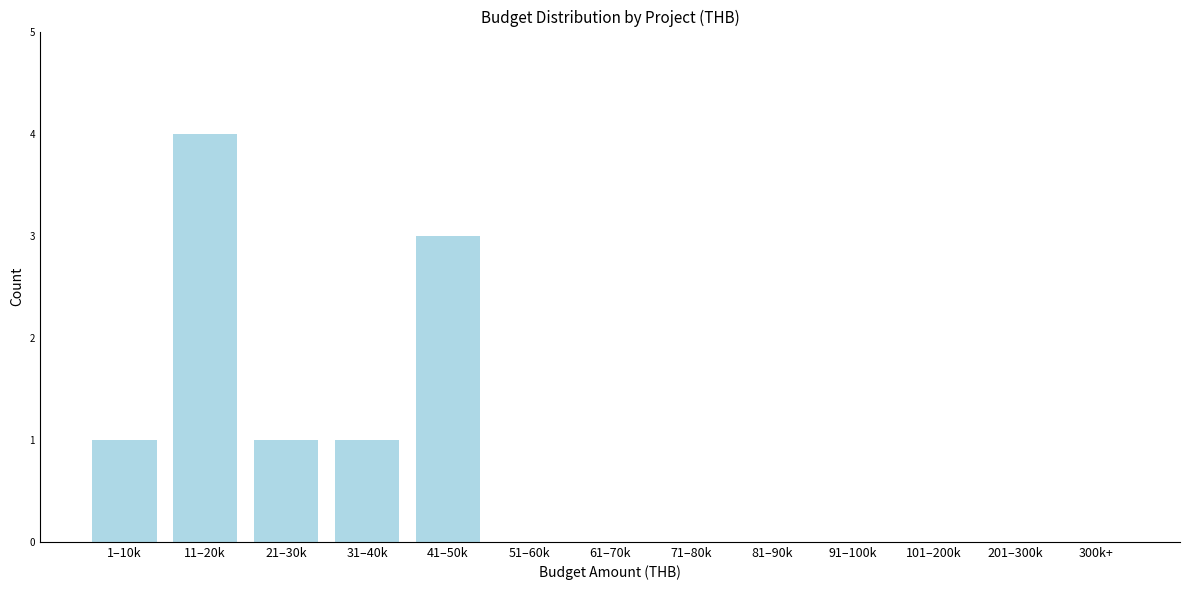

Reading left to right, list all the values displayed in this chart.

1–10k=1	11–20k=4	21–30k=1	31–40k=1	41–50k=3	51–60k=0	61–70k=0	71–80k=0	81–90k=0	91–100k=0	101–200k=0	201–300k=0	300k+=0